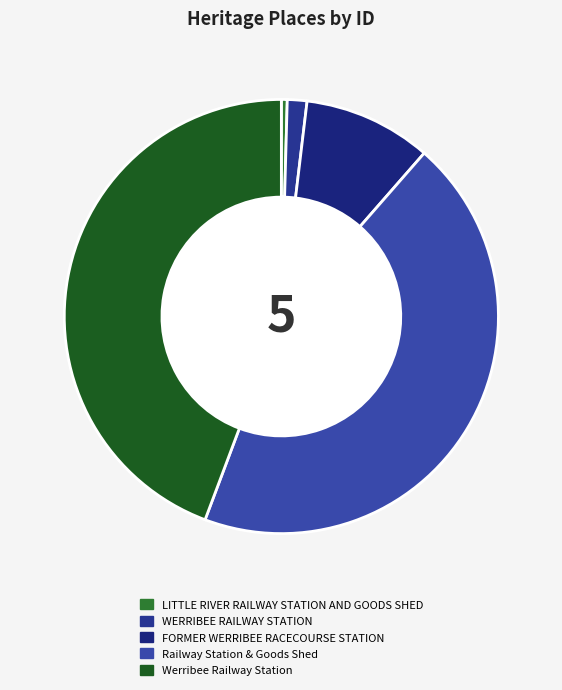

Is the sum of Werribee Railway Station and WERRIBEE RAILWAY STATION greater than half?

No